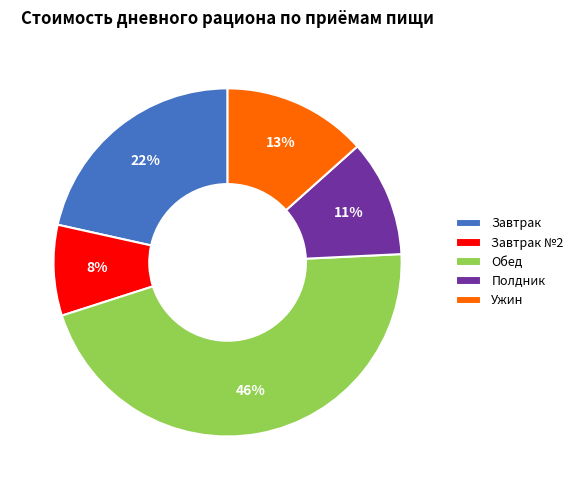

Count the number of slices in the pie.

5